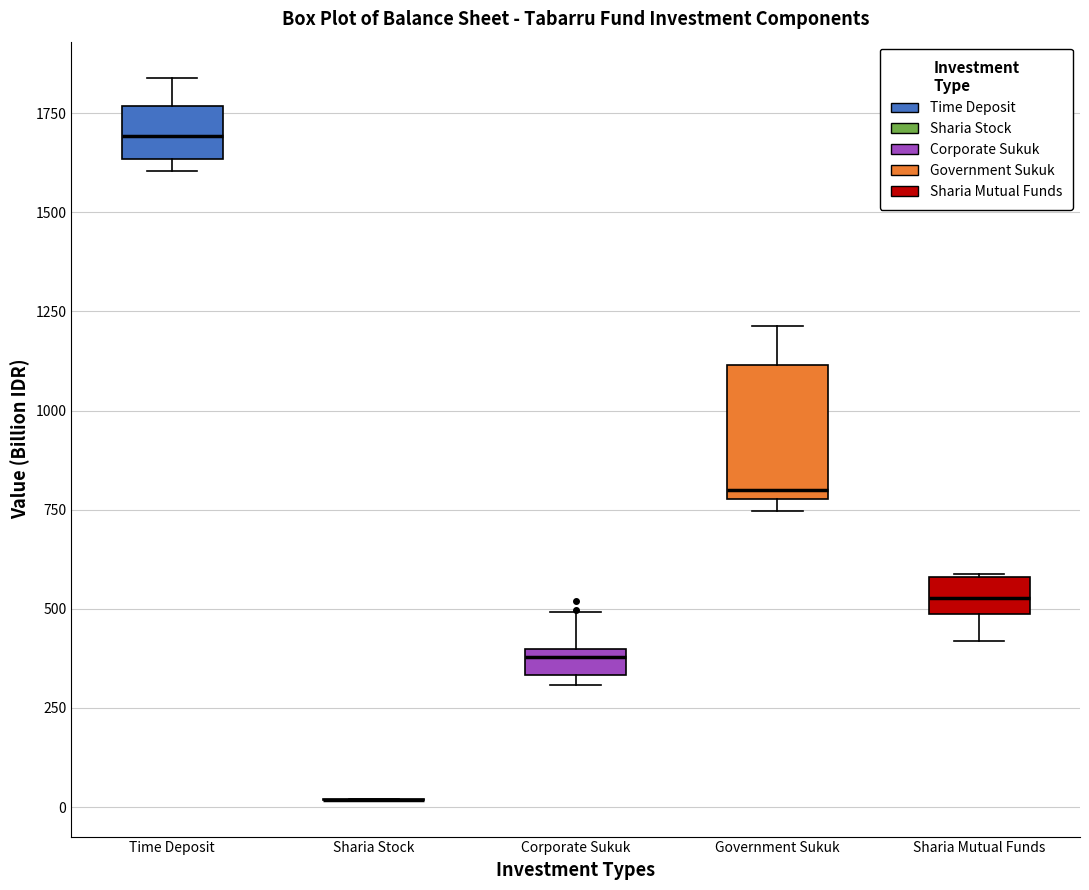

Which box is the tallest, from its lower edge to its upper edge?

Government Sukuk